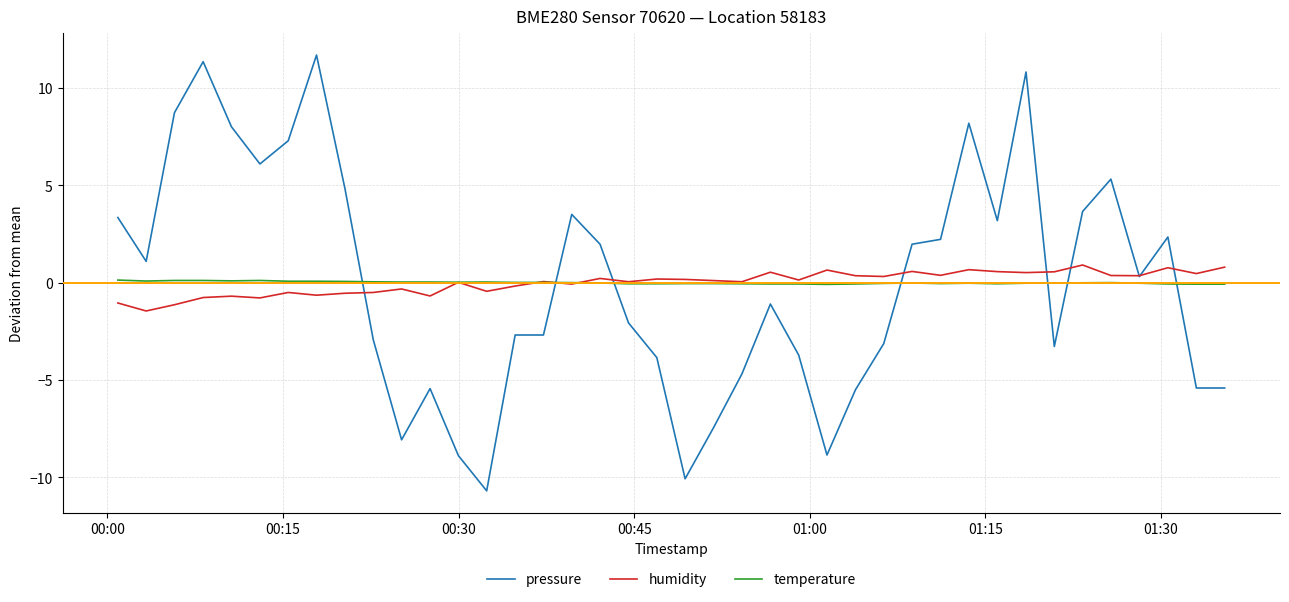

What is the smallest value displayed?

-10.7